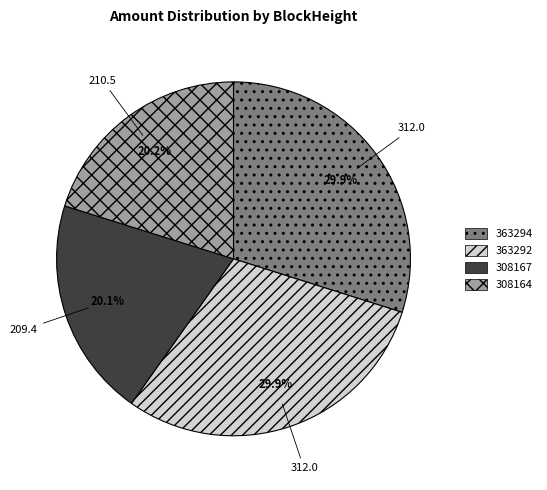

To the nearest percent, what is the difference between the 308164 and 363294 slice percentages?

10%